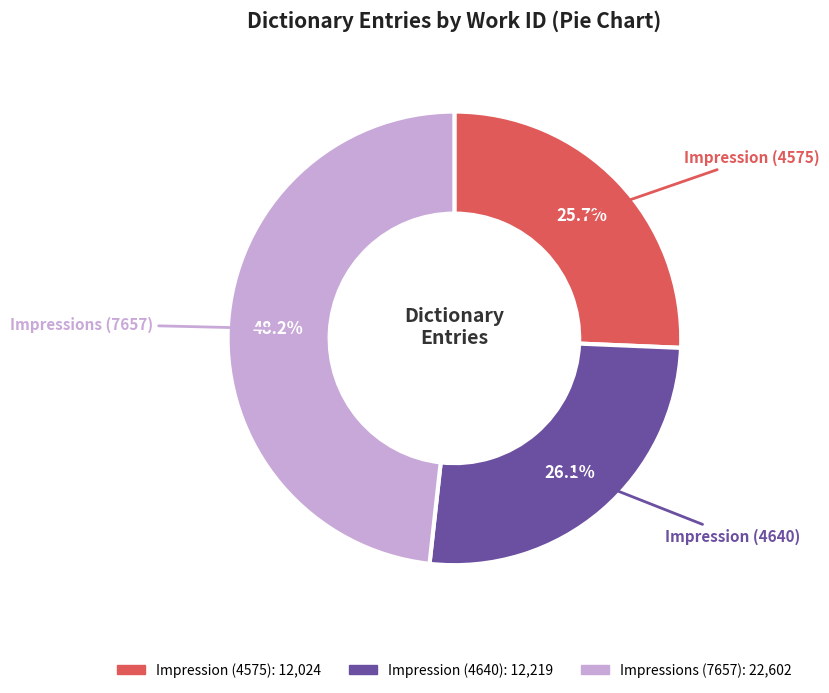

To the nearest percent, what portion does Impression (4640) represent?

26%